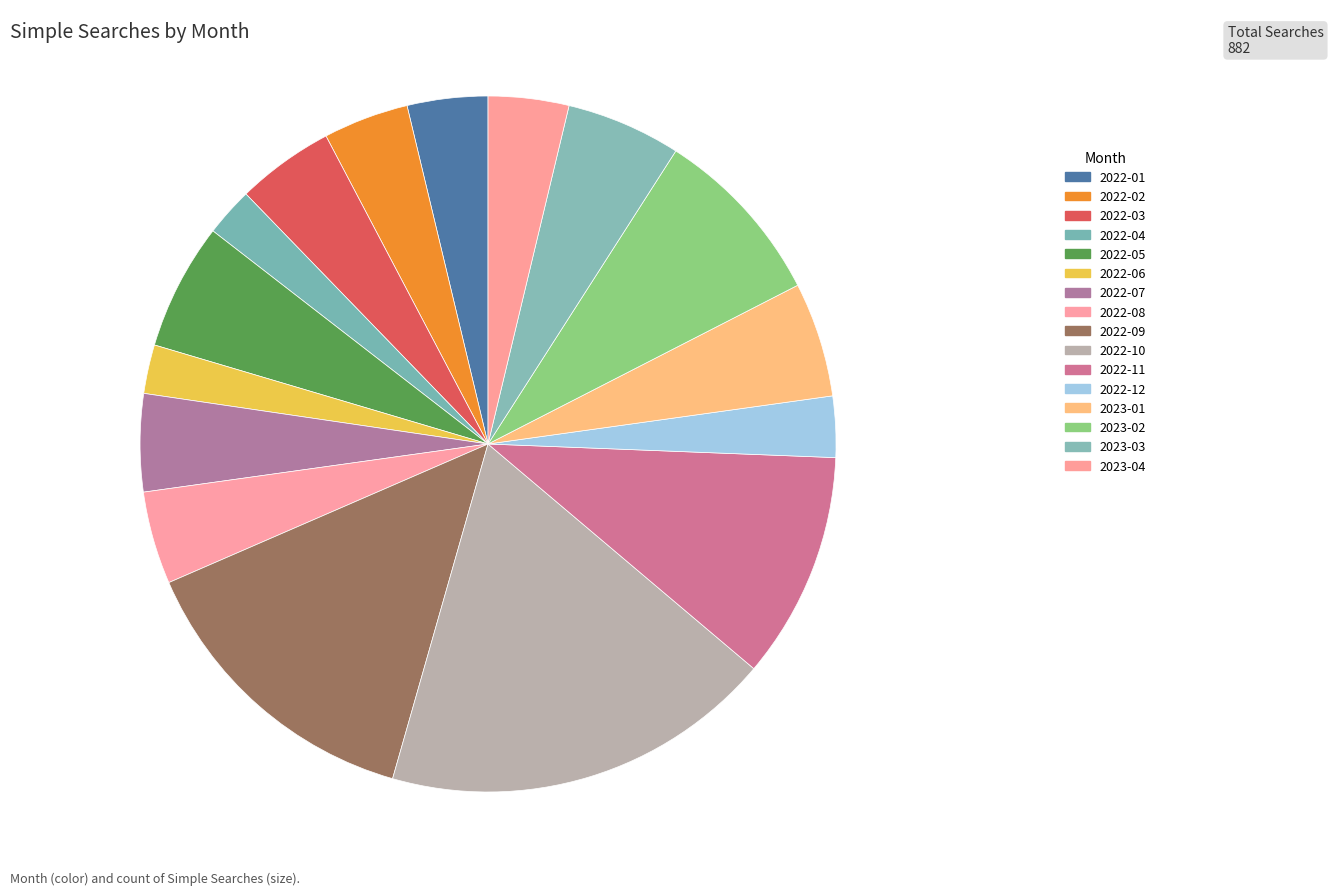

How many slices are in this pie chart?

16